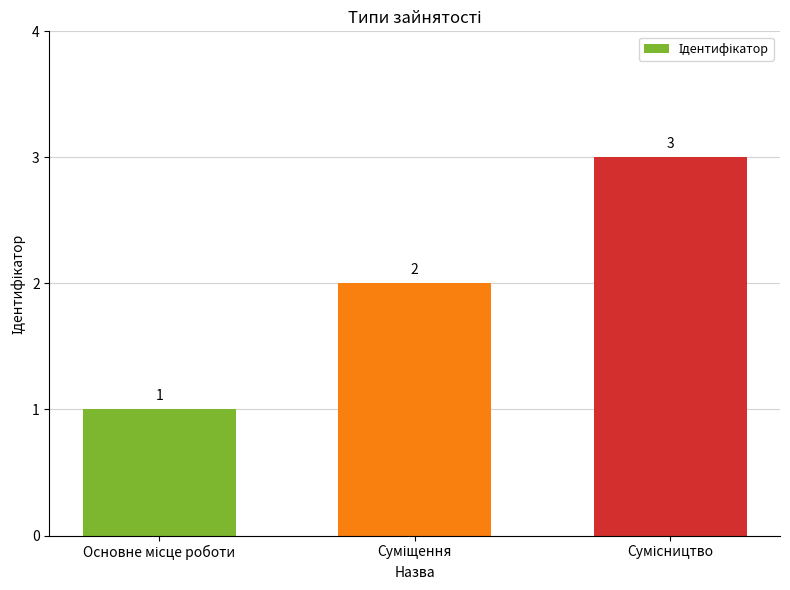

Are the bars grouped side by side (vs. stacked)?

No